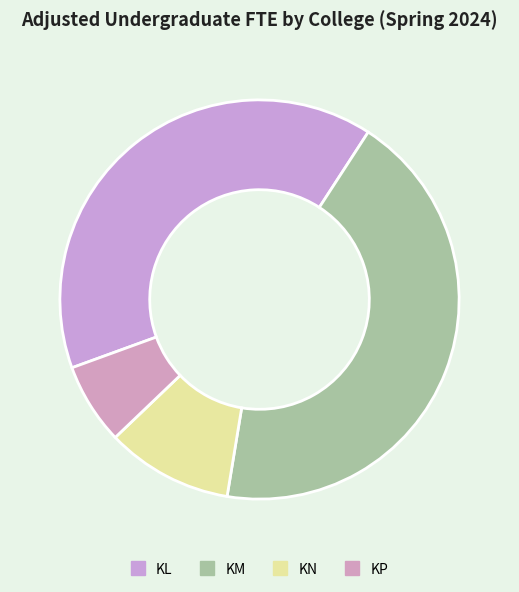

Rank the categories by value from lowest to highest.

KP, KN, KL, KM